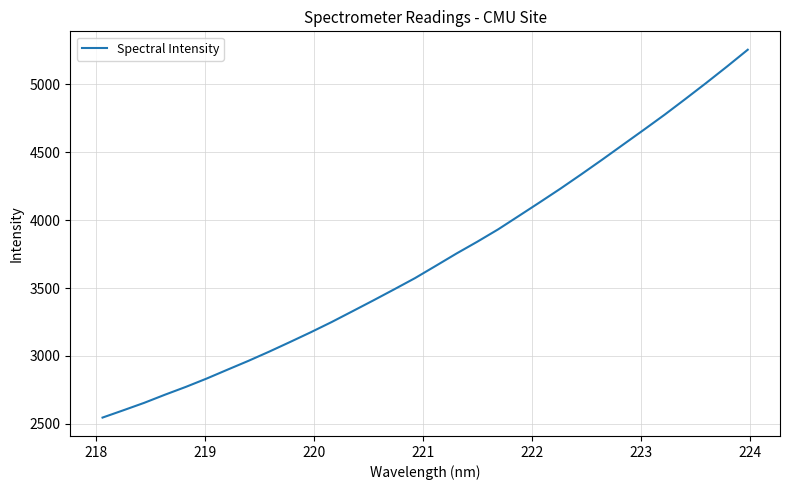

What is the maximum value shown in the chart?

5254.5